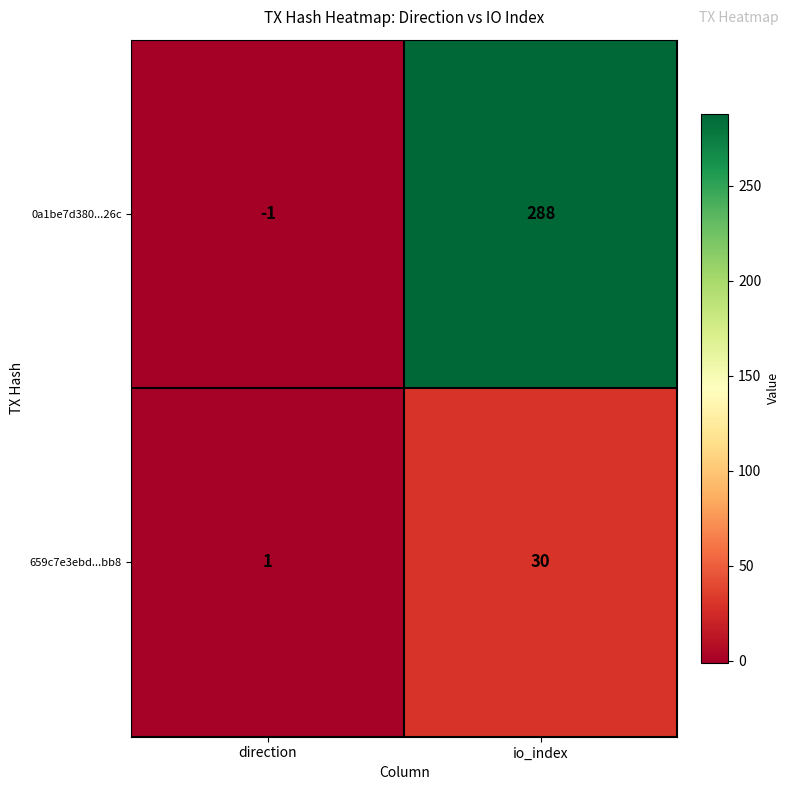

Which label corresponds to the largest value in the chart?

io_index